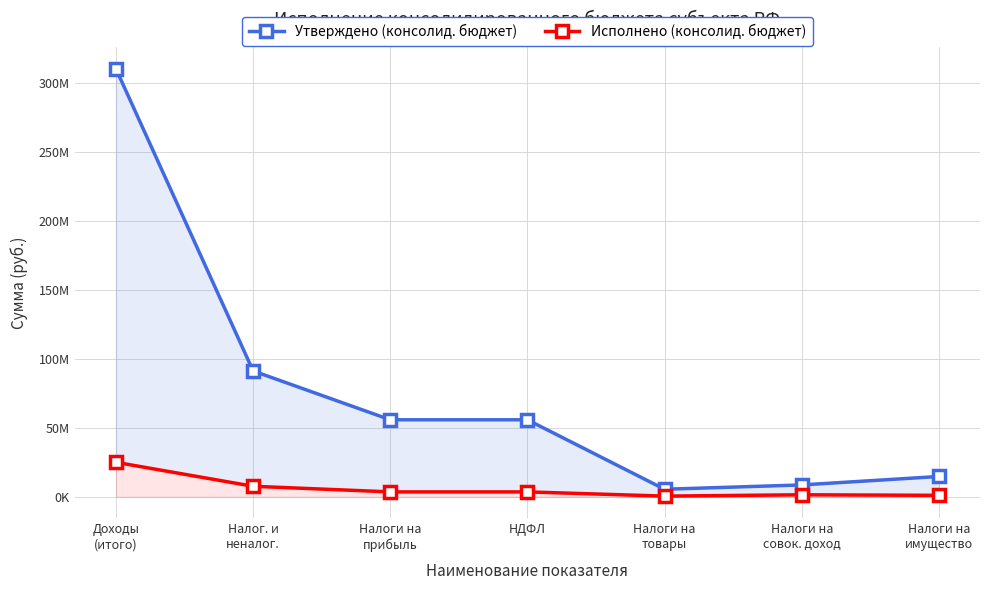

Reading left to right, what are all the values shown in this chart?

Утверждено (консолид. бюджет): Доходы
(итого)=310385600.0	Налог. и
неналог.=91301800.0	Налоги на
прибыль=55864200.0	НДФЛ=55864200.0	Налоги на
товары=5480400.0	Налоги на
совок. доход=8611500.0	Налоги на
имущество=14742800.0
Исполнено (консолид. бюджет): Доходы
(итого)=25027670.4	Налог. и
неналог.=7646845.4	Налоги на
прибыль=3567953.6	НДФЛ=3567953.6	Налоги на
товары=504595.8	Налоги на
совок. доход=1467881.9	Налоги на
имущество=1074649.5